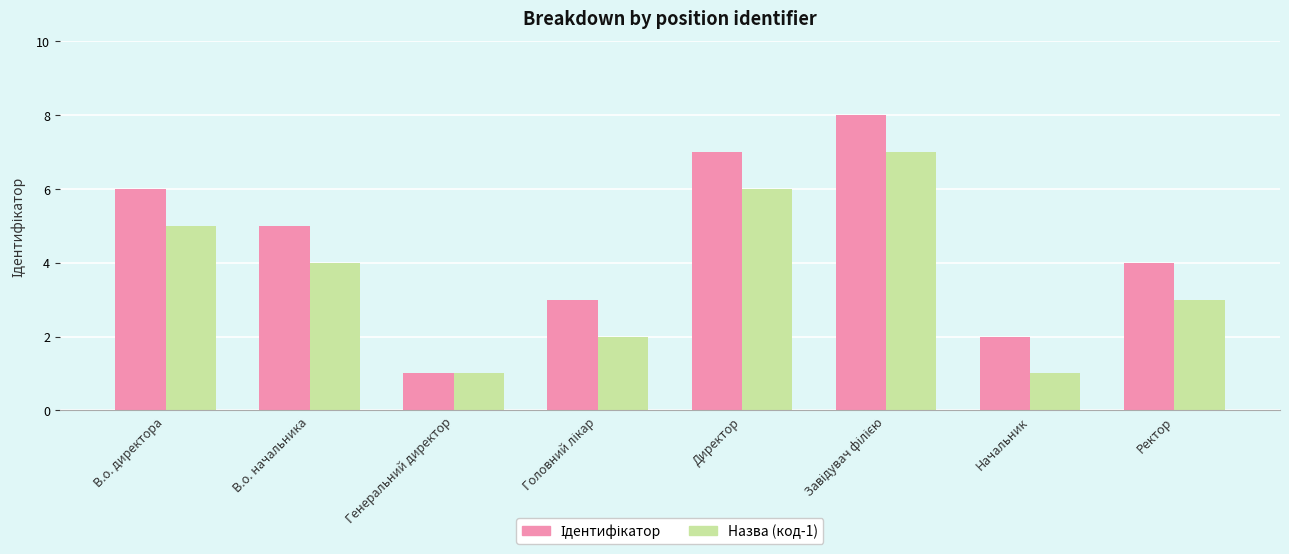

The value of Назва (код-1) at В.о. директора is 5. True or false?

True